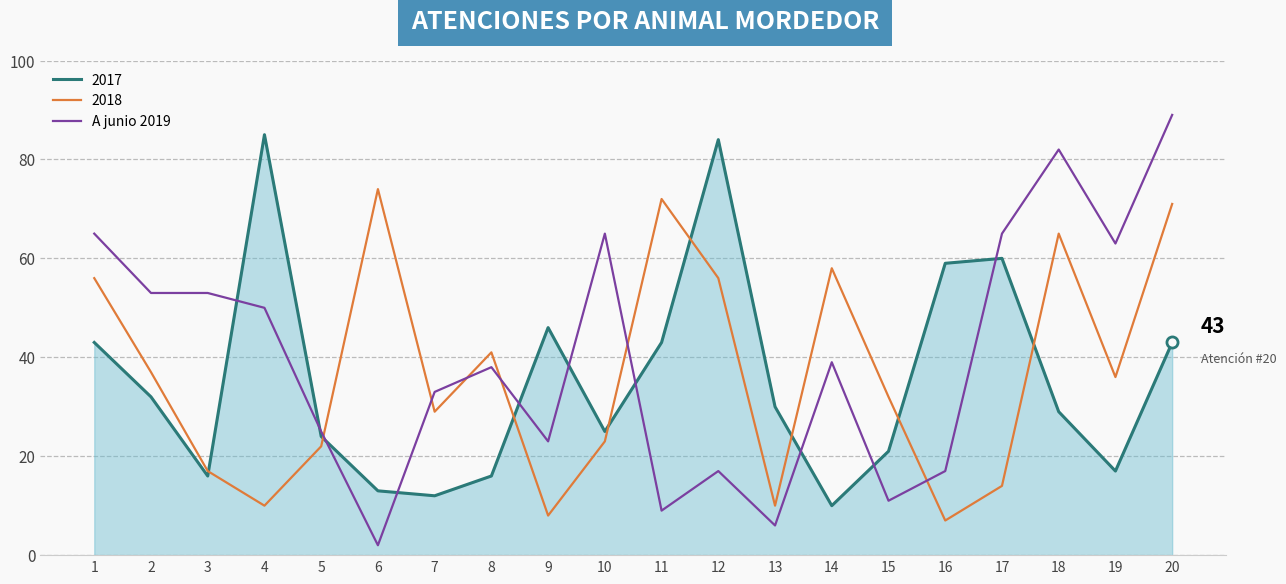

What is the maximum value for 2017?

85